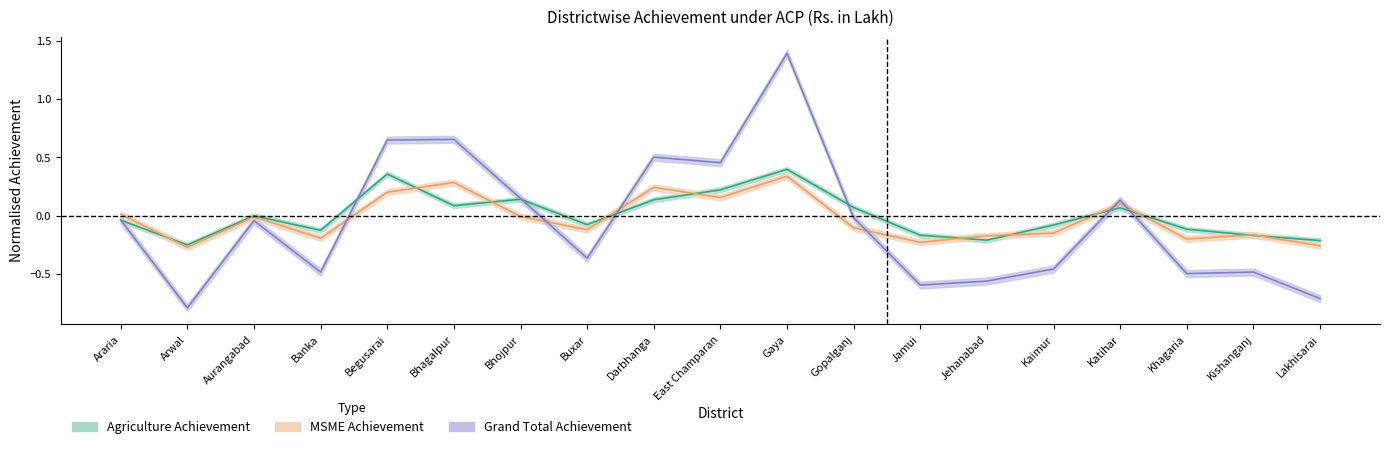

Which has a higher value, Gaya or Begusarai?

Gaya